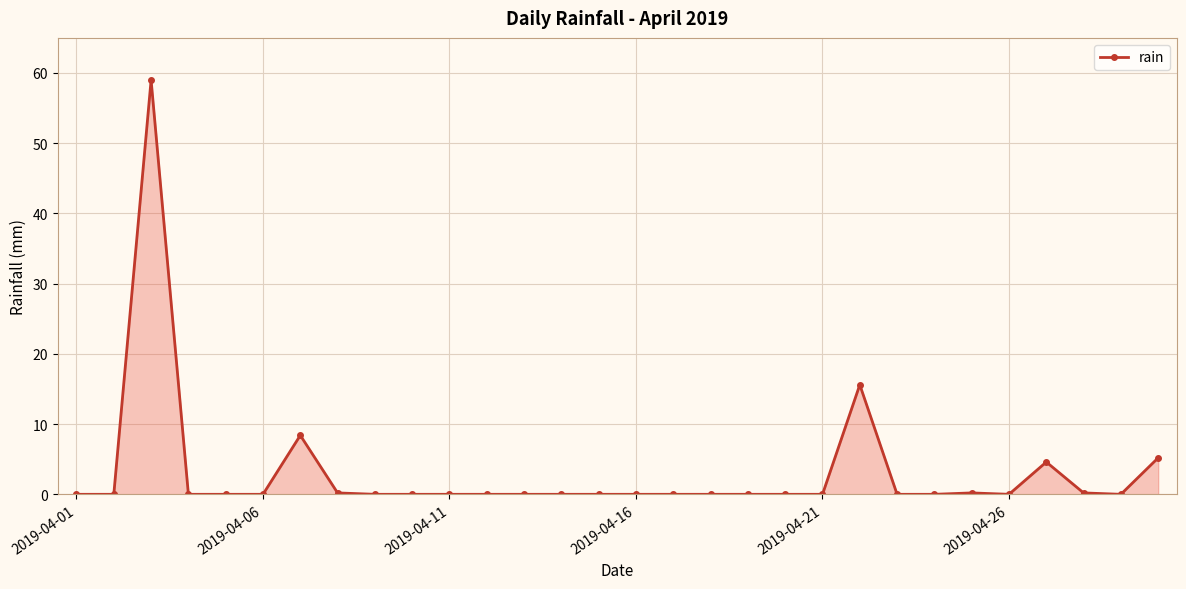

What is the maximum value shown in the chart?

59.0